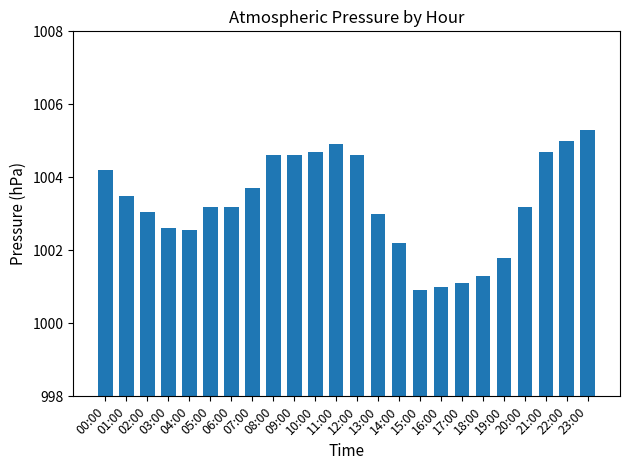

The value at 20:00 is 1003.2. True or false?

True